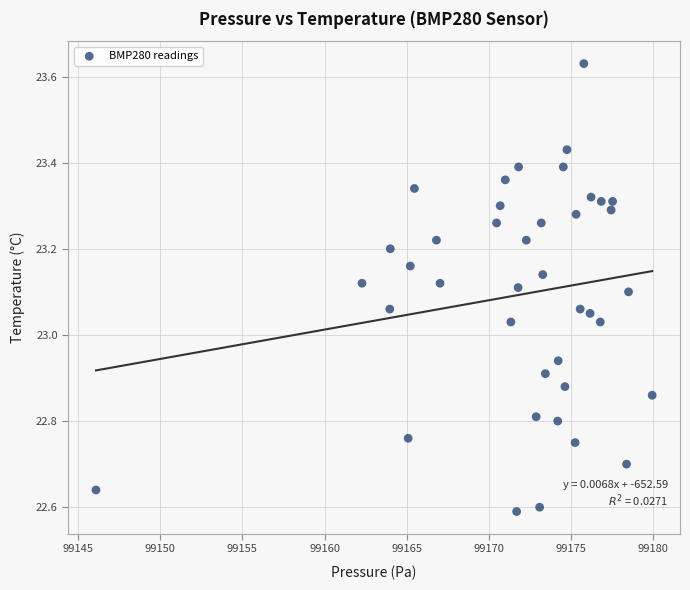

What is the range of Y values (max minus min)?

1.0